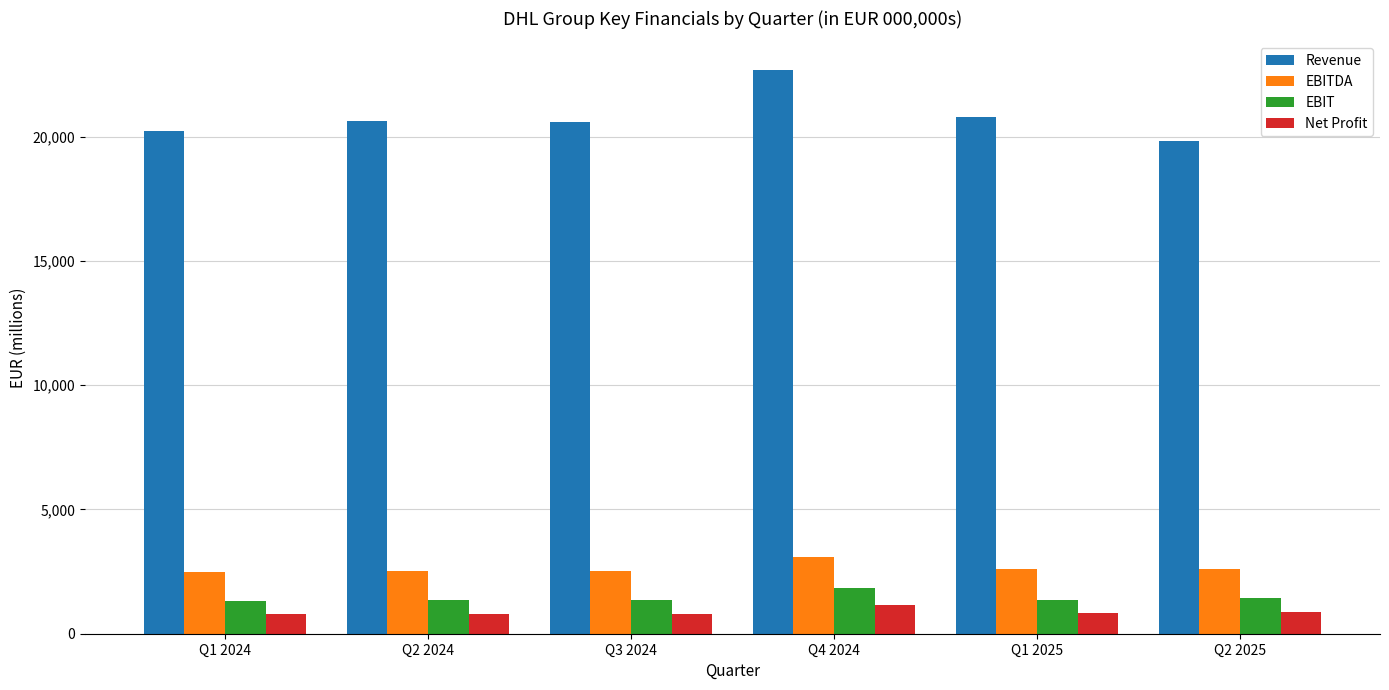

Which series changed the most between Q2 2024 and Q4 2024?

Revenue